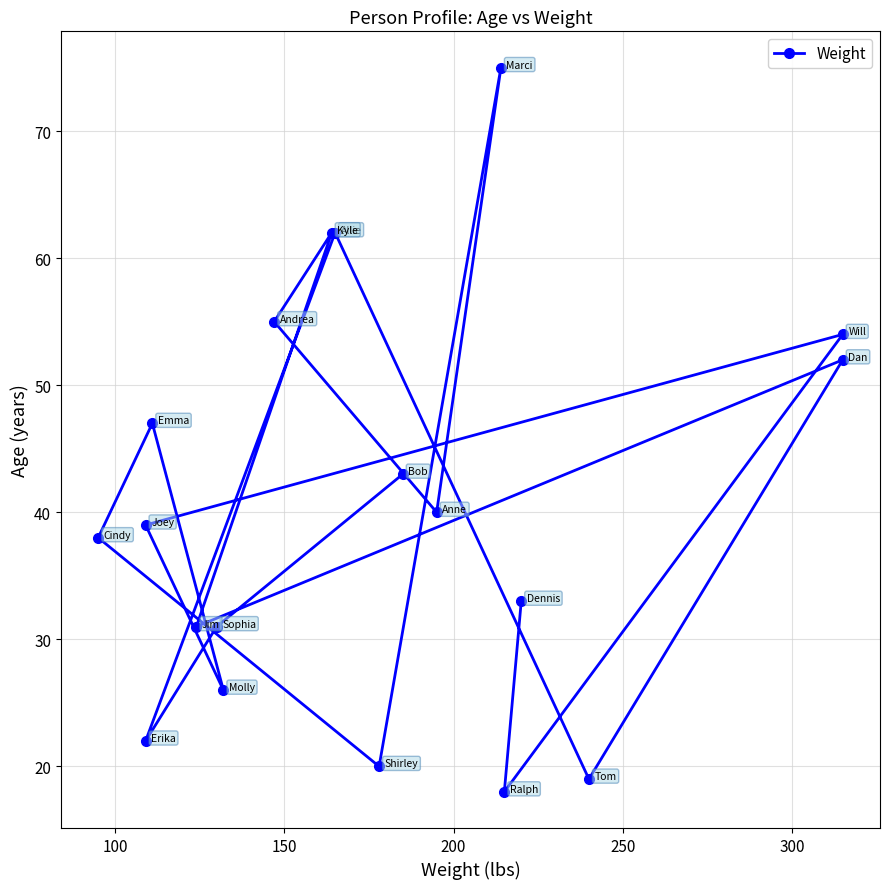

At which category does the data reach its first local peak?

200